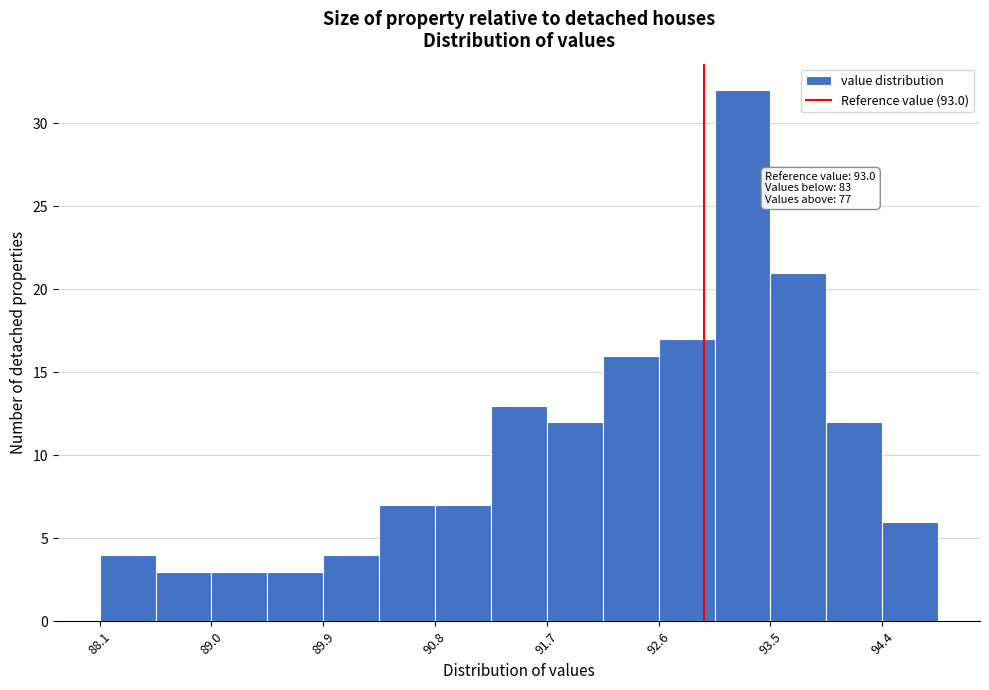

Over which range of the x-axis is the bar tallest?

93.1 to 93.5